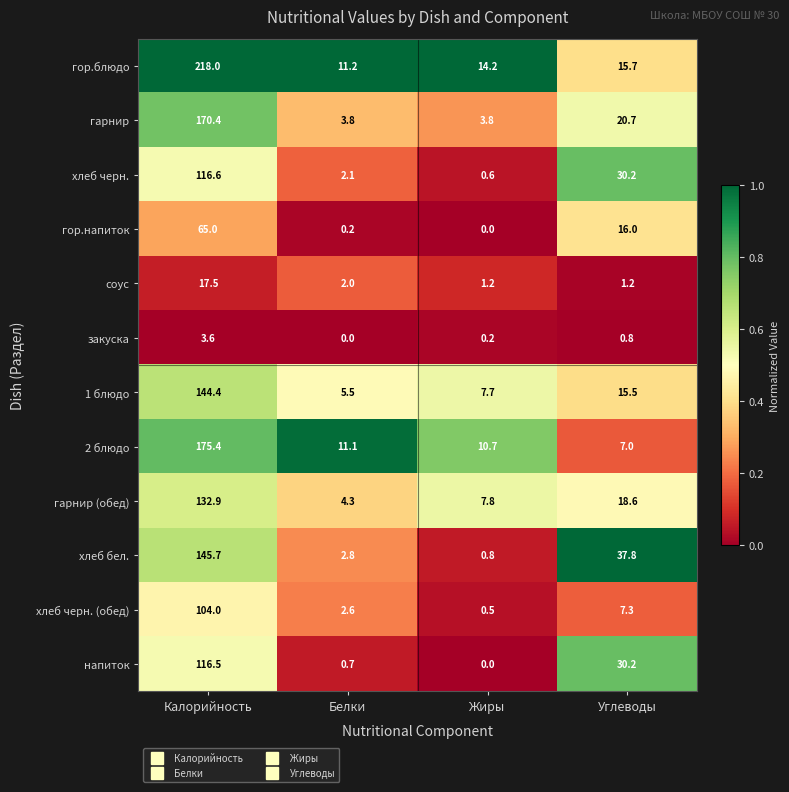

The закуска series shows 3.6 at Калорийность. True or false?

True